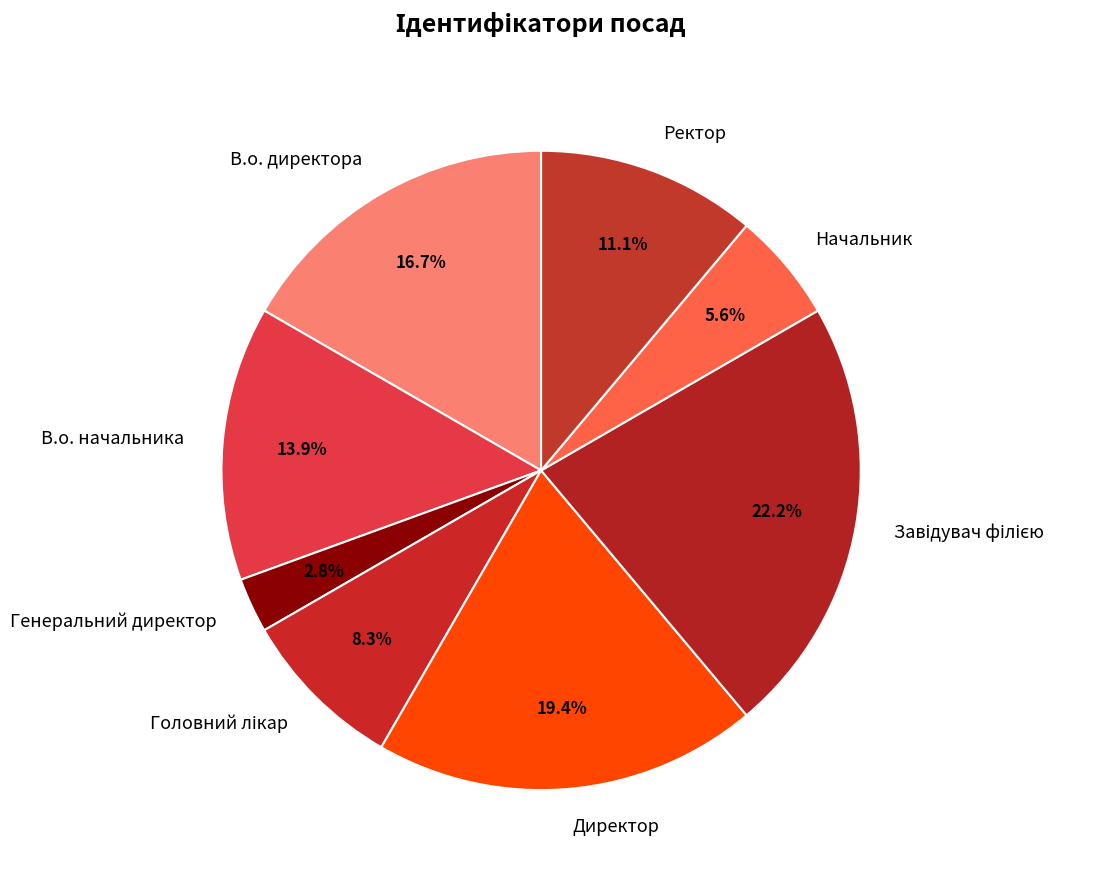

Count the number of slices in the pie.

8